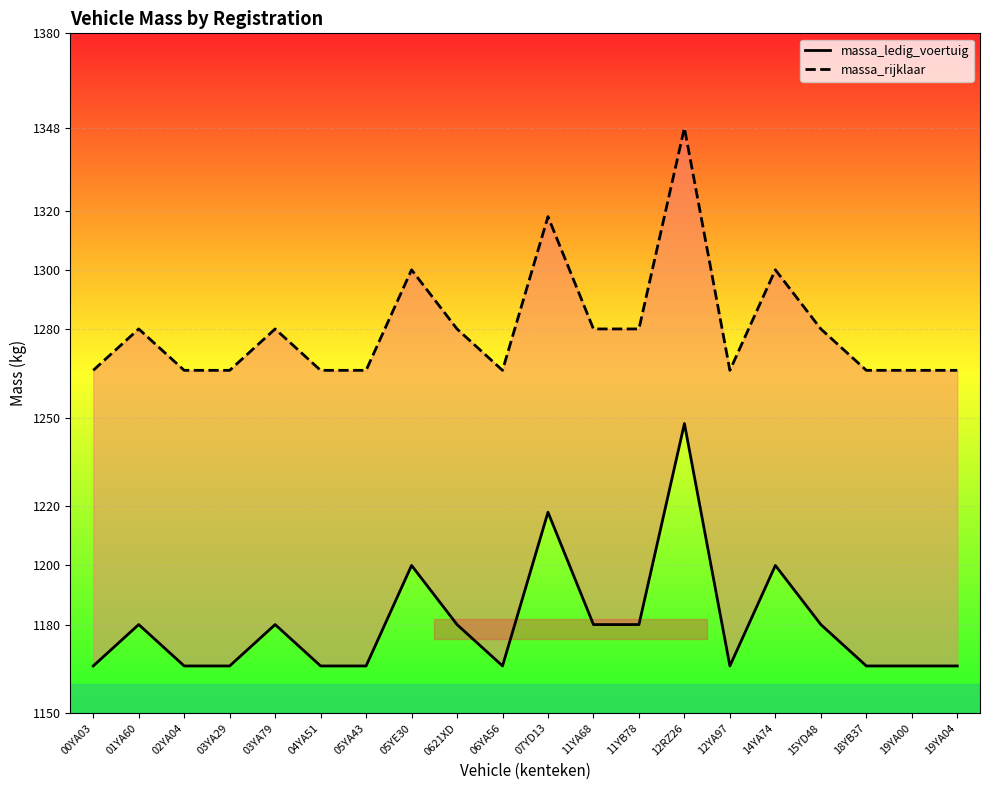

Reading left to right, what are all the values shown in this chart?

massa_ledig_voertuig: 1166	1180	1166	1166	1180	1166	1166	1200	1180	1166	1218	1180	1180	1248	1166	1200	1180	1166	1166	1166
massa_rijklaar: 1266	1280	1266	1266	1280	1266	1266	1300	1280	1266	1318	1280	1280	1348	1266	1300	1280	1266	1266	1266